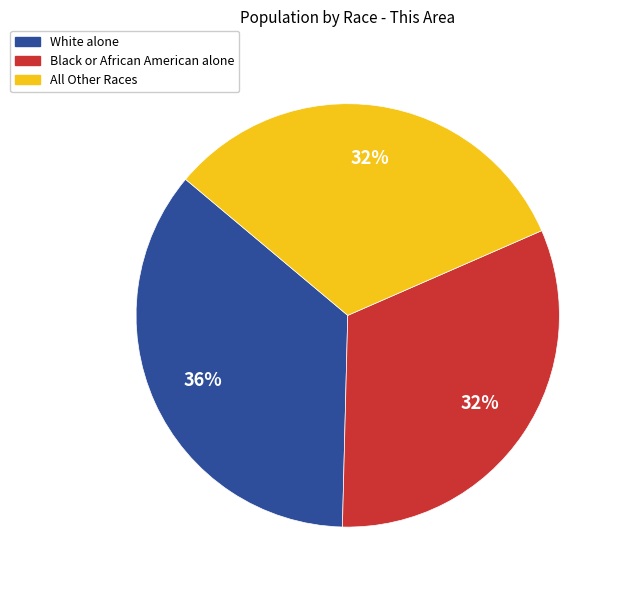

To the nearest percent, what percentage of the pie is White alone?

36%